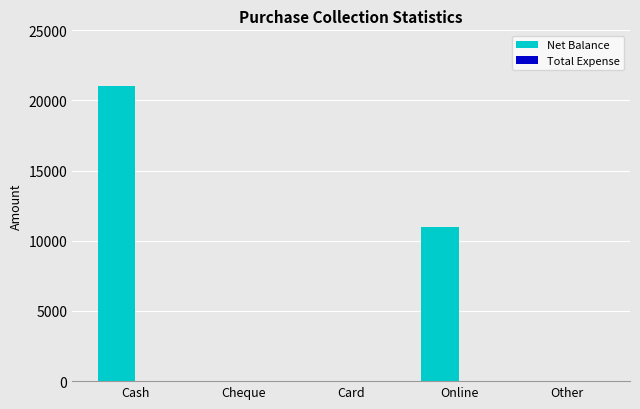

Which has a higher value, Card or Online?

Online